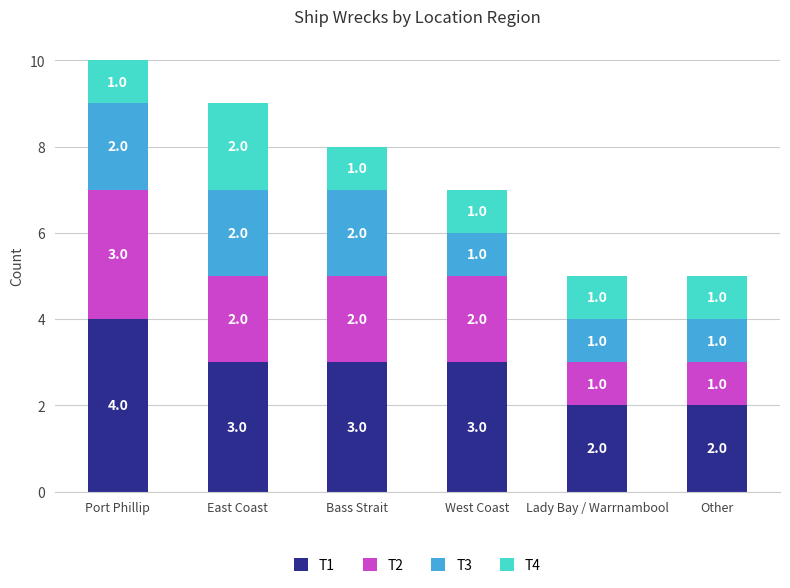

Does the chart contain stacked bars?

Yes